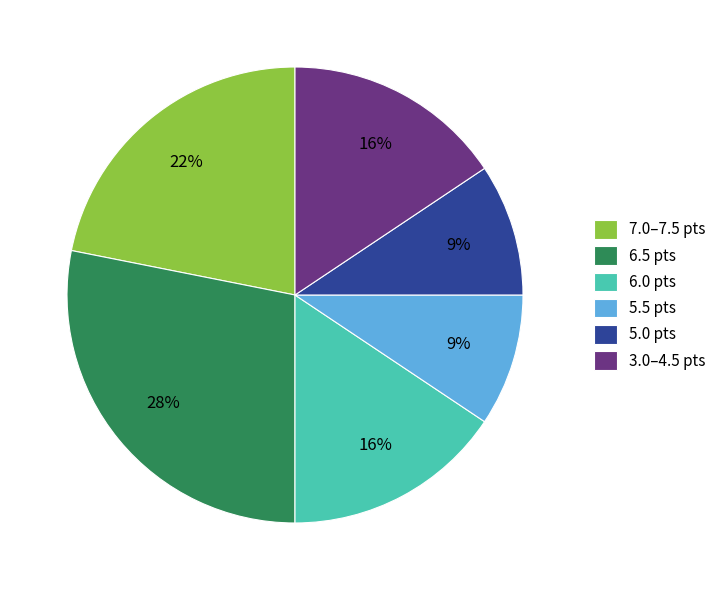

Is there a majority slice in this chart?

No